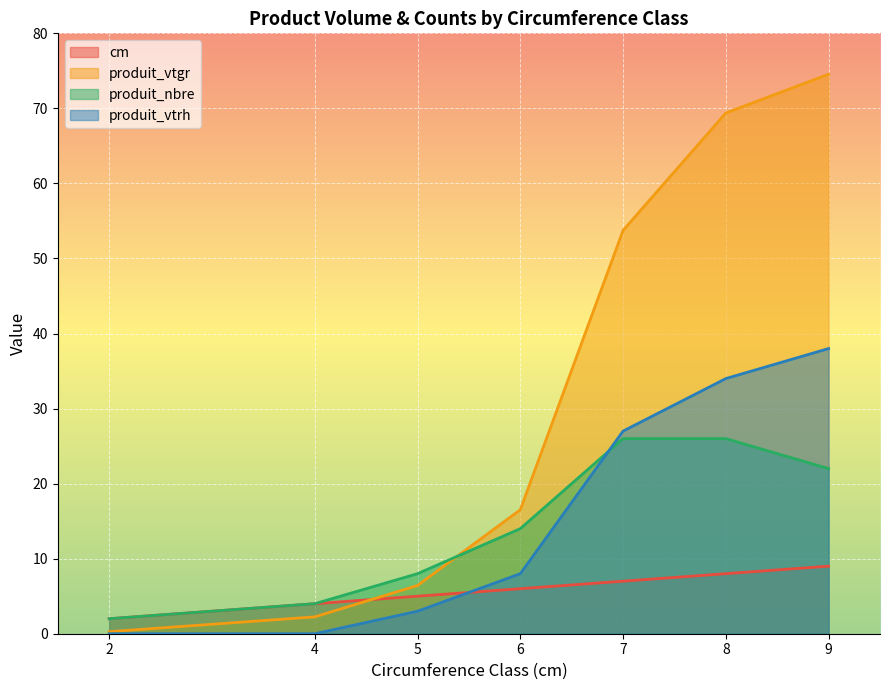

What is the sum of the produit_vtgr values at 6 and 8?

85.9